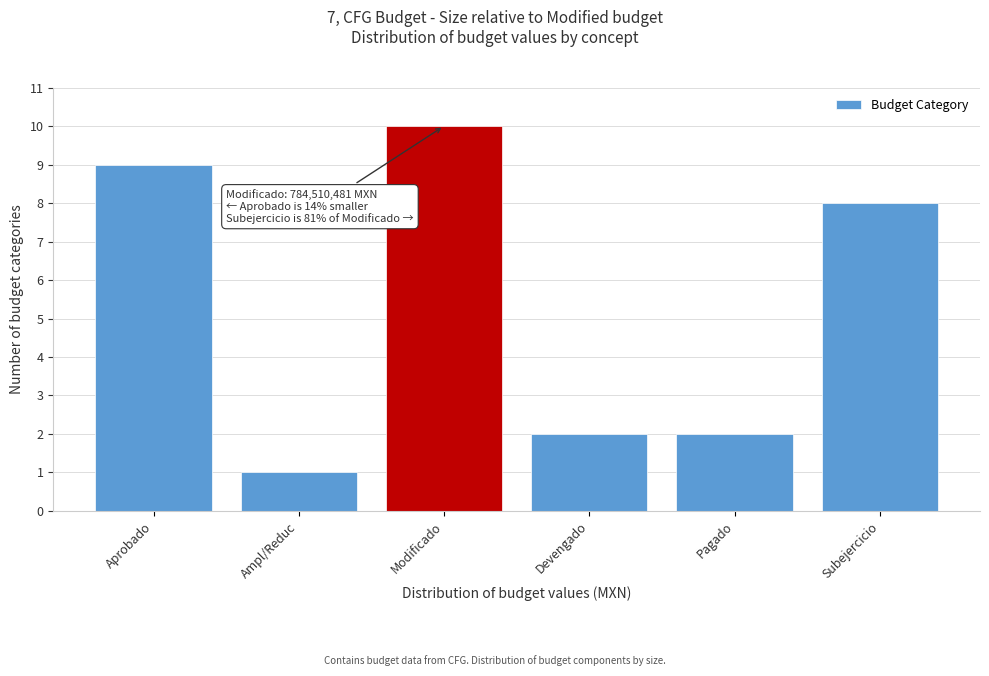

Reading left to right, what are all the values shown in this chart?

9	1	10	2	2	8